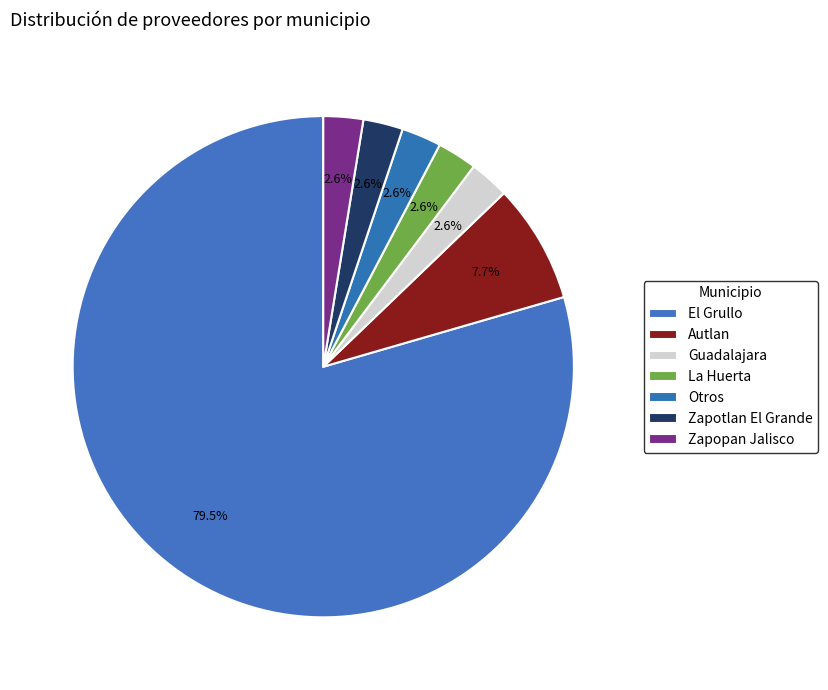

Does any single category account for the majority?

Yes